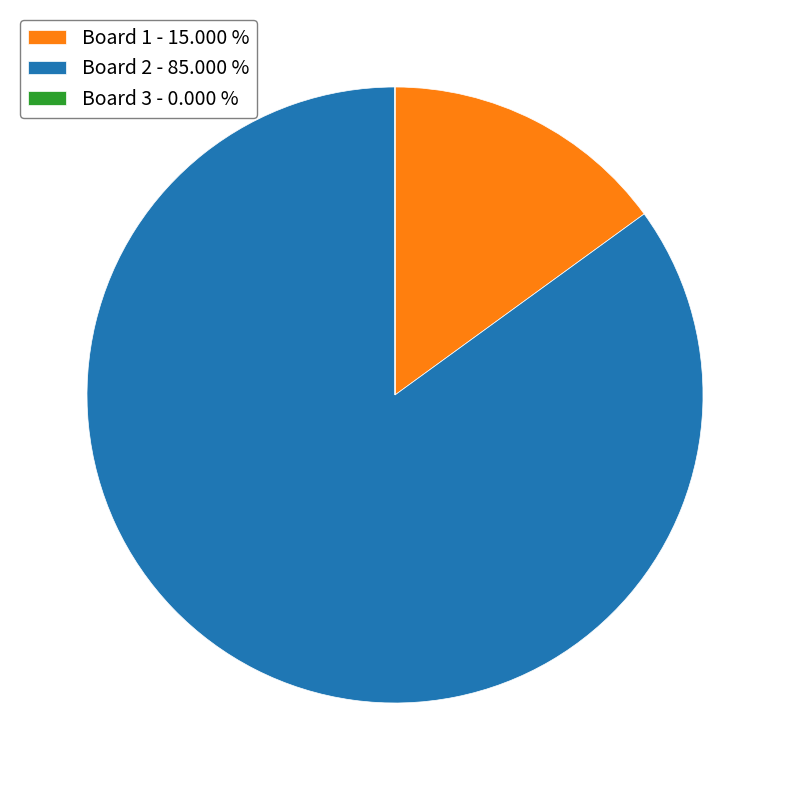

Is the sum of Board 2 - 85.000 % and Board 1 - 15.000 % greater than half?

Yes